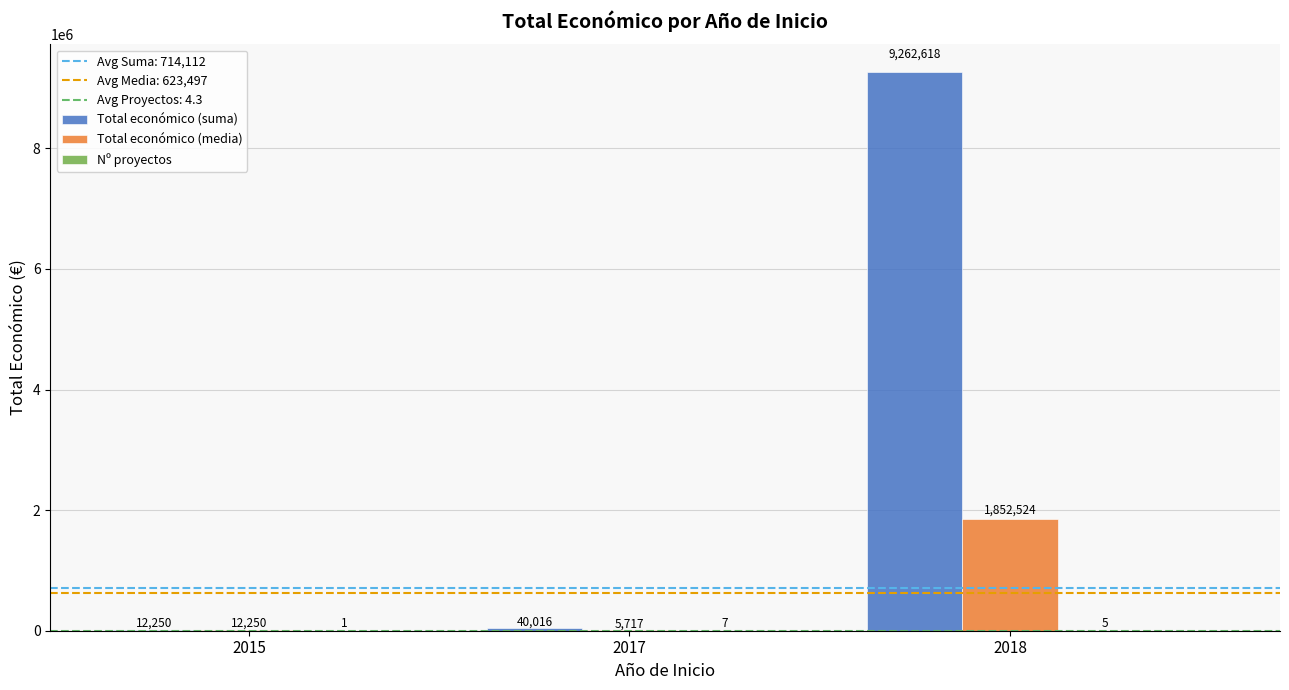

Which series changed the most between 2017 and 2018?

Total económico (suma)